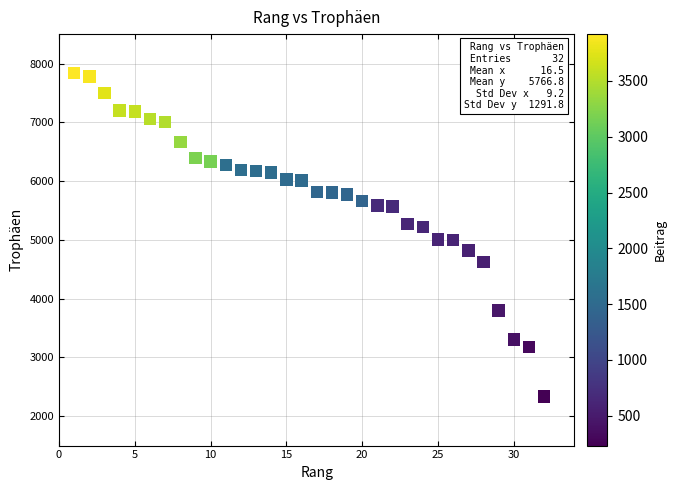

What is the range of Y values (max minus min)?

5506